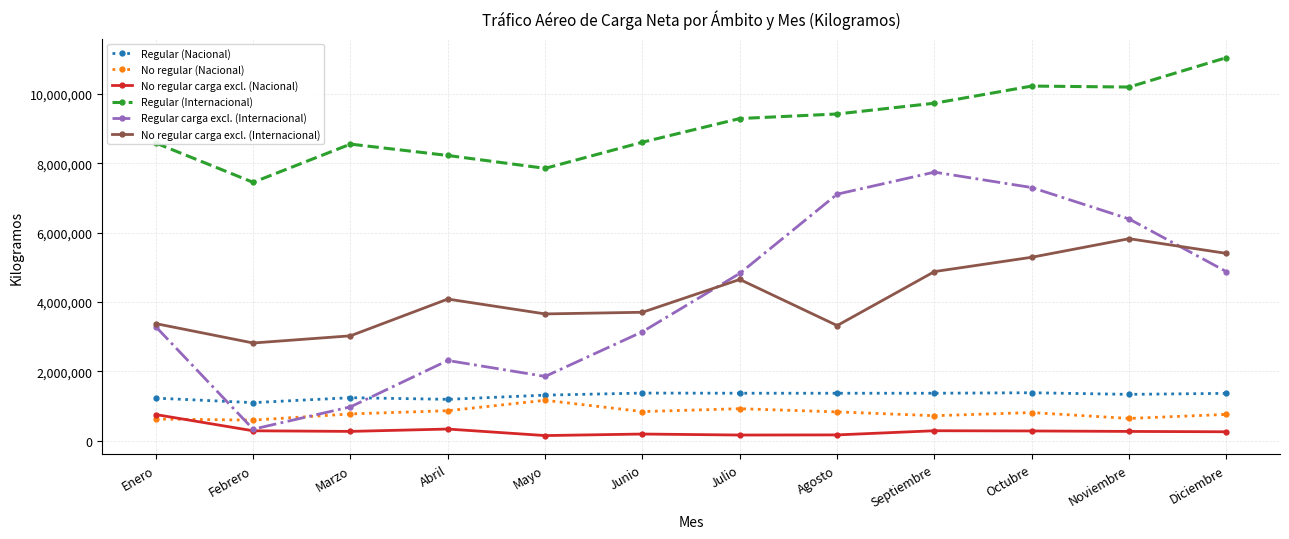

True or false: Regular (Internacional) has a value of 8557572 at Marzo.

True